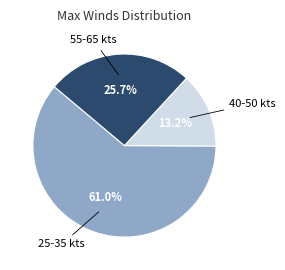

Does any single category account for the majority?

Yes